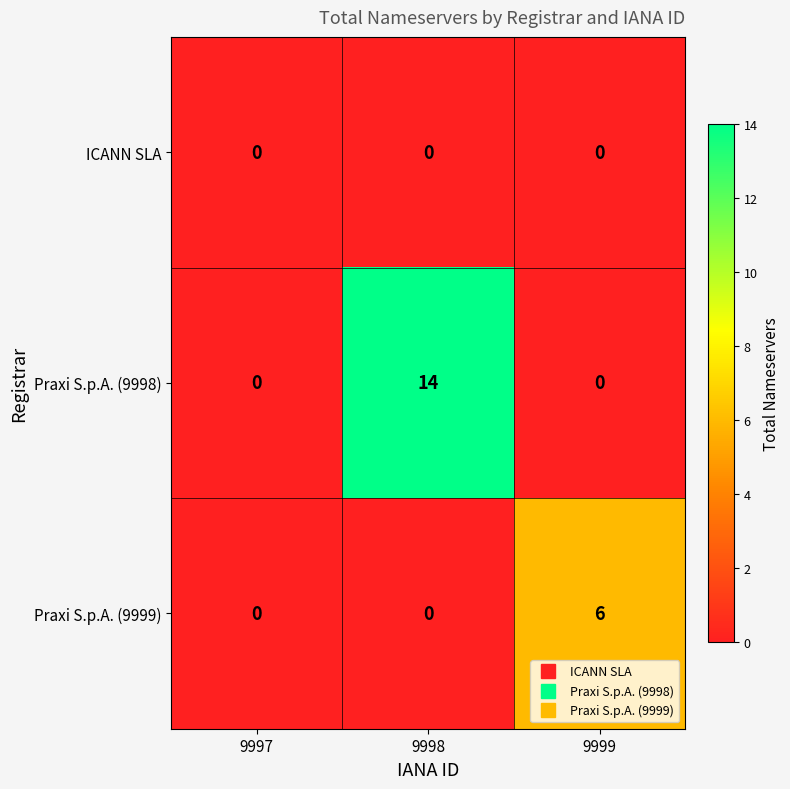

Reading right to left, transcribe all the data shown in this chart.

ICANN SLA: 9999=0	9998=0	9997=0
Praxi S.p.A. (9998): 9999=0	9998=14	9997=0
Praxi S.p.A. (9999): 9999=6	9998=0	9997=0